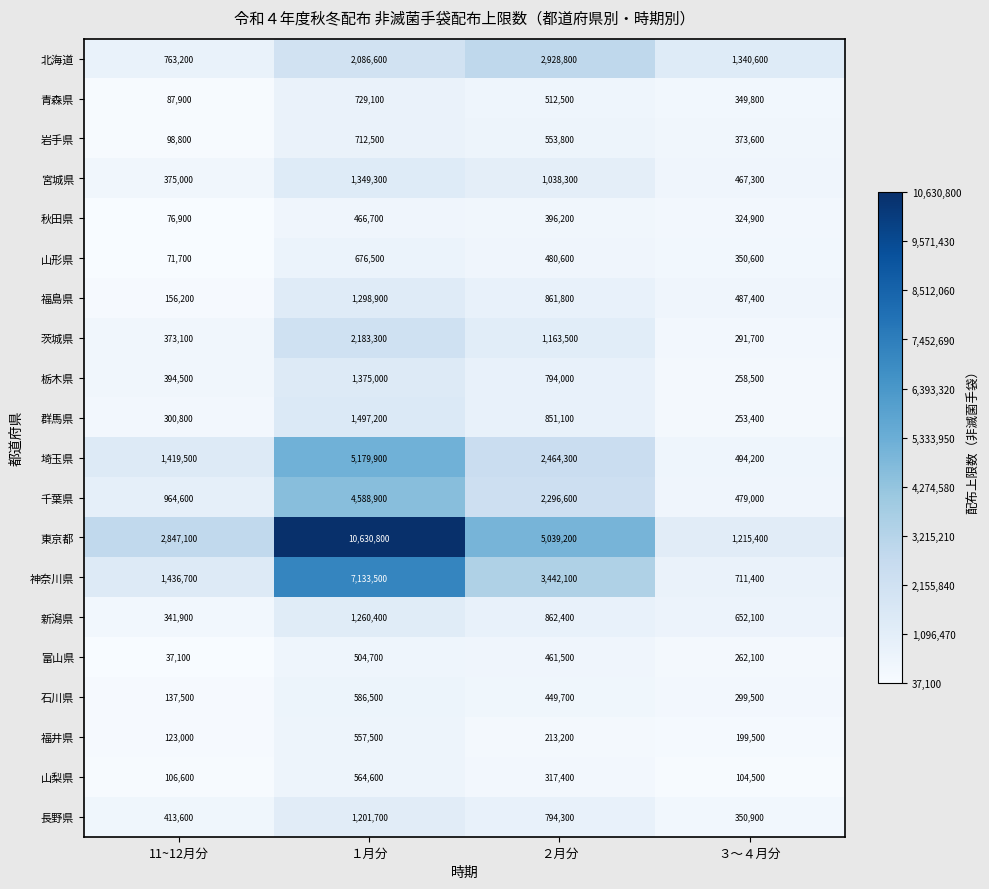

What is the total value across all series at ３～４月分?

9266400